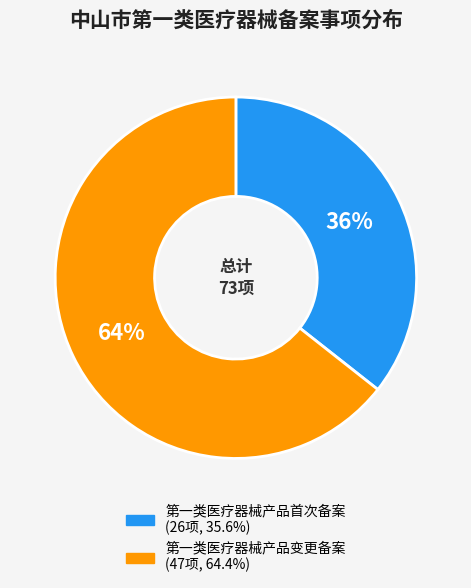

To the nearest percent, what is the average slice percentage?

50%